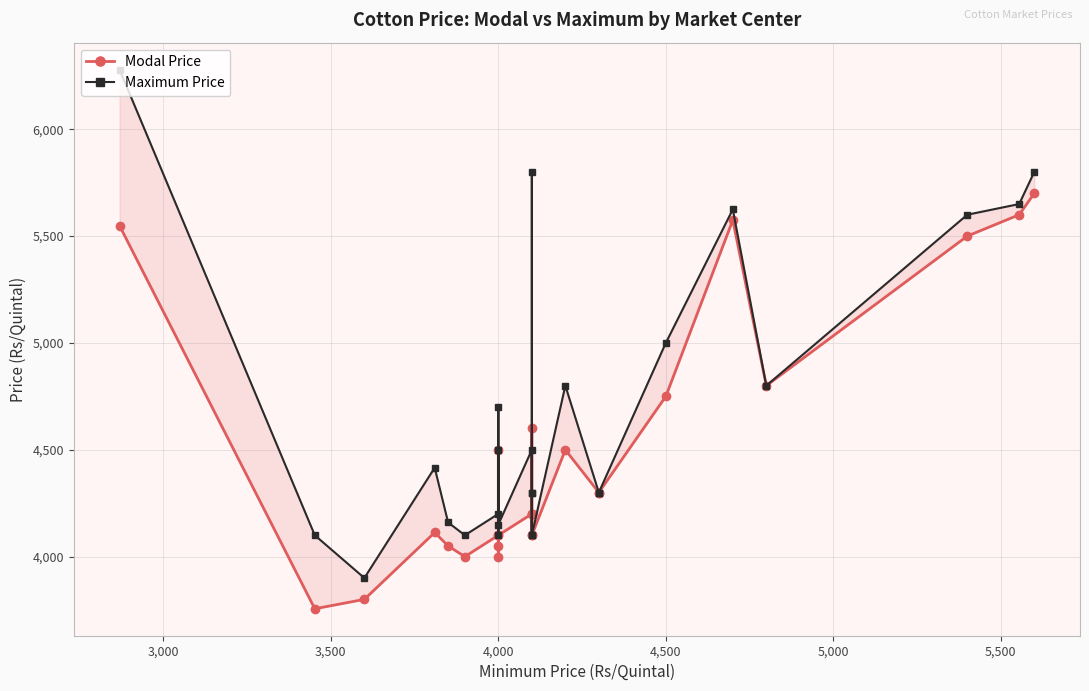

Is the value of Maximum Price at 16 greater than the value of Modal Price at 2,500?

No